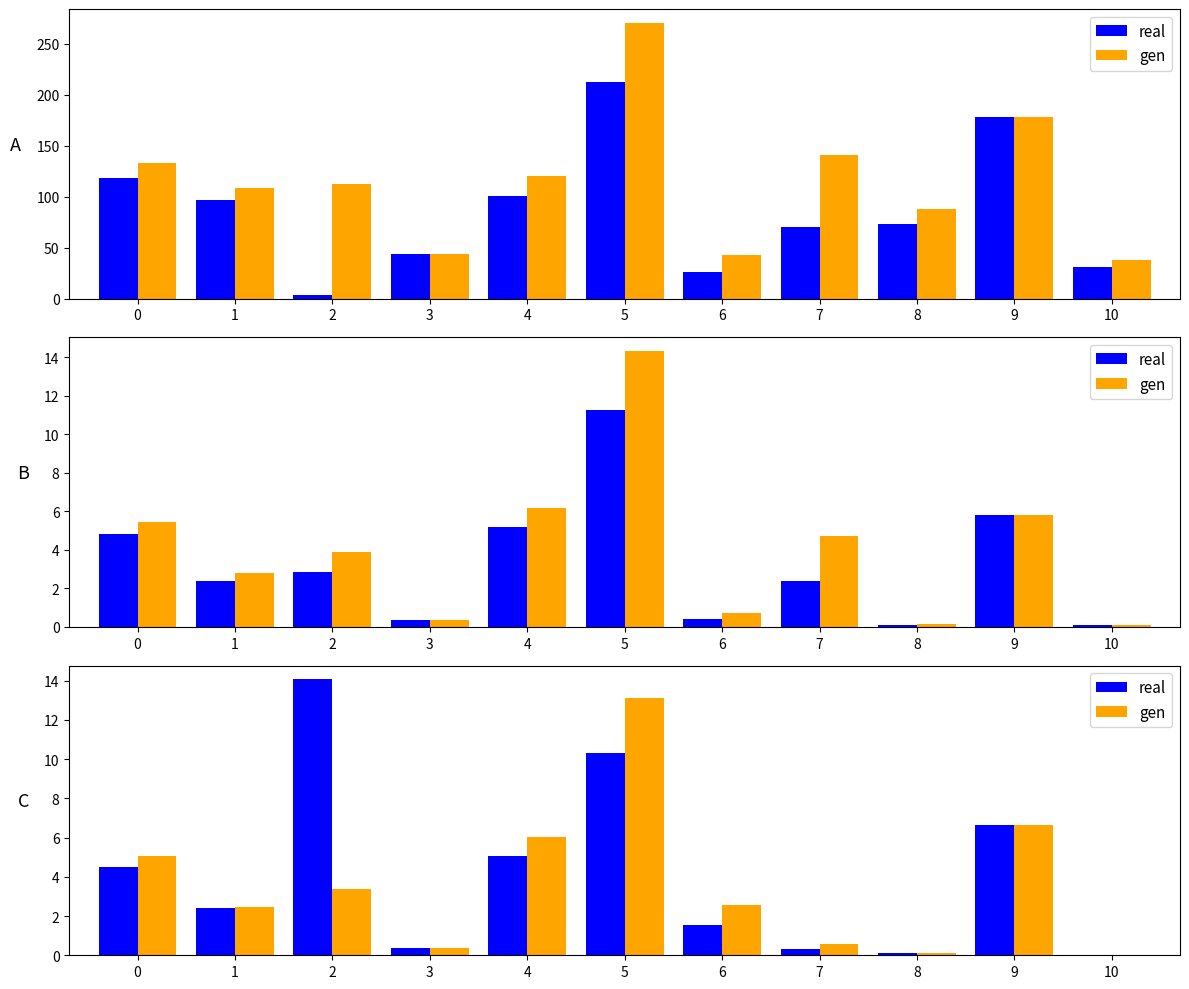

What is the difference between the maximum and minimum values in the real series?

14.1